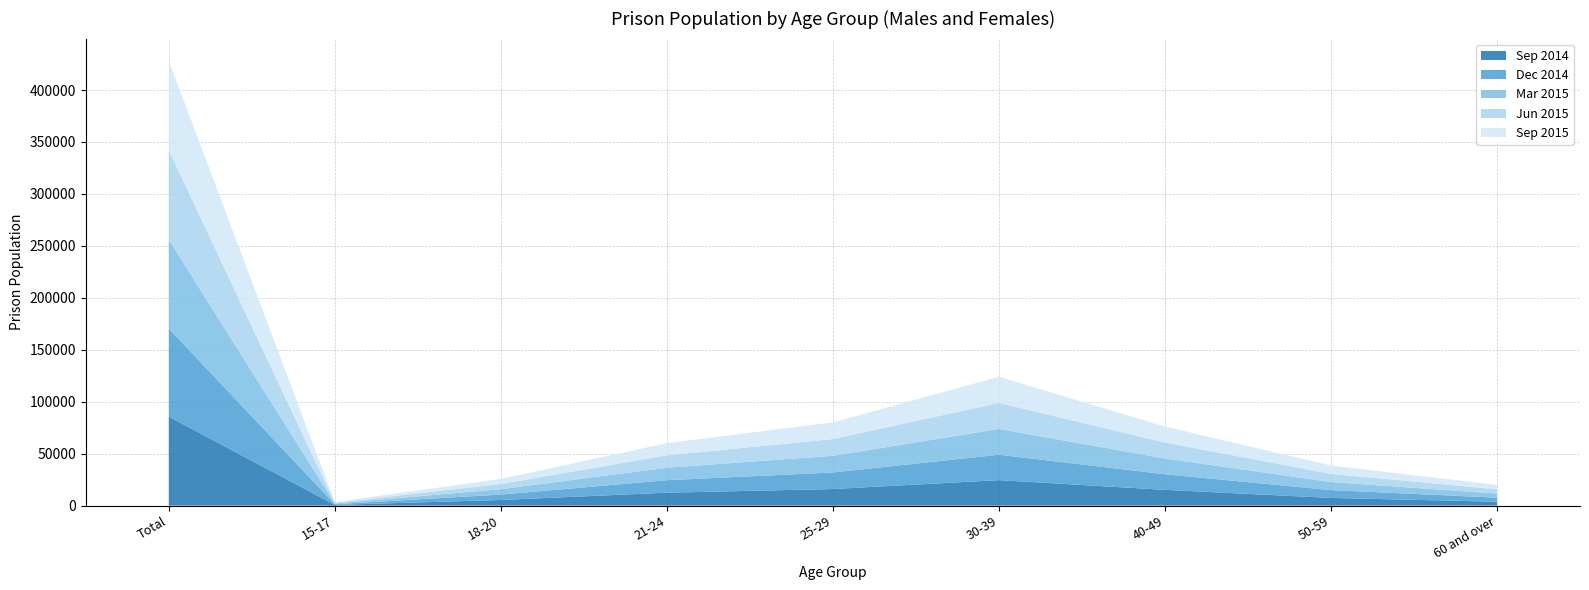

Reading left to right, what are all the values shown in this chart?

Sep 2014: 85698	730	5473	12472	16006	24570	15226	7419	3802
Dec 2014: 84691	664	5202	12020	15916	24455	15003	7560	3871
Mar 2015: 85664	699	5170	12007	16086	24804	15178	7736	3984
Jun 2015: 86193	680	5050	11939	16088	25075	15381	7871	4109
Sep 2015: 85886	682	4840	11686	16056	25112	15338	7991	4181